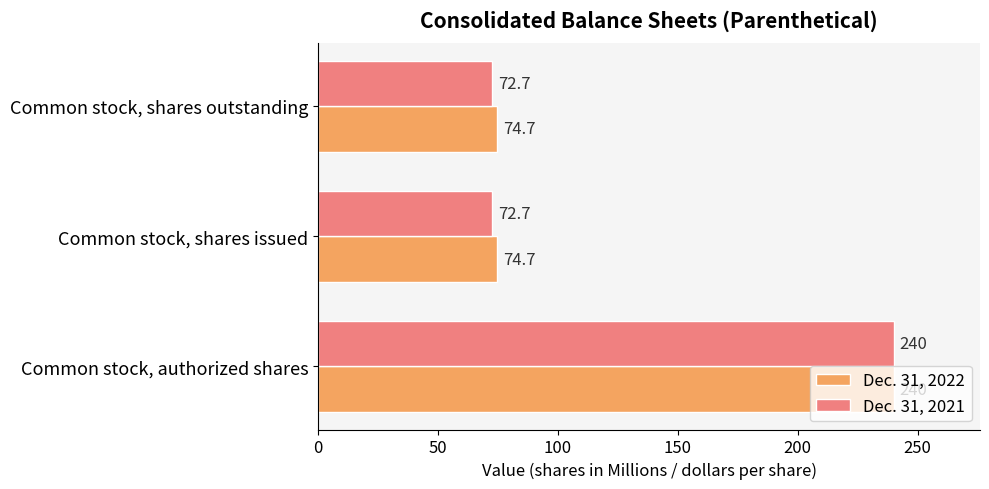

Which category has the highest value in the Dec. 31, 2021 series?

Common stock, authorized shares